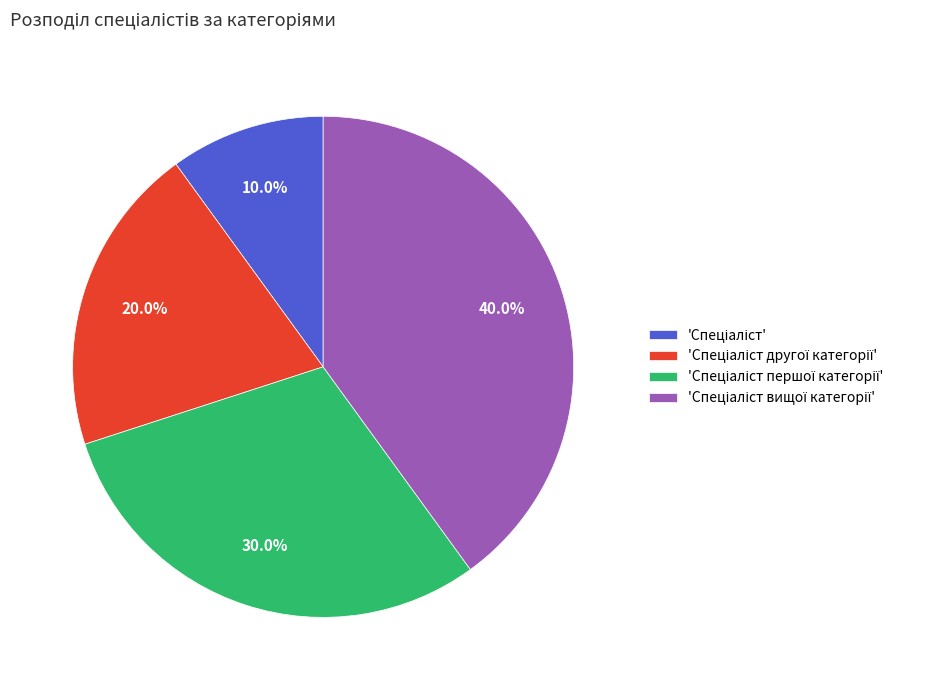

To the nearest percent, what is the difference between the largest and smallest slice percentages?

30%